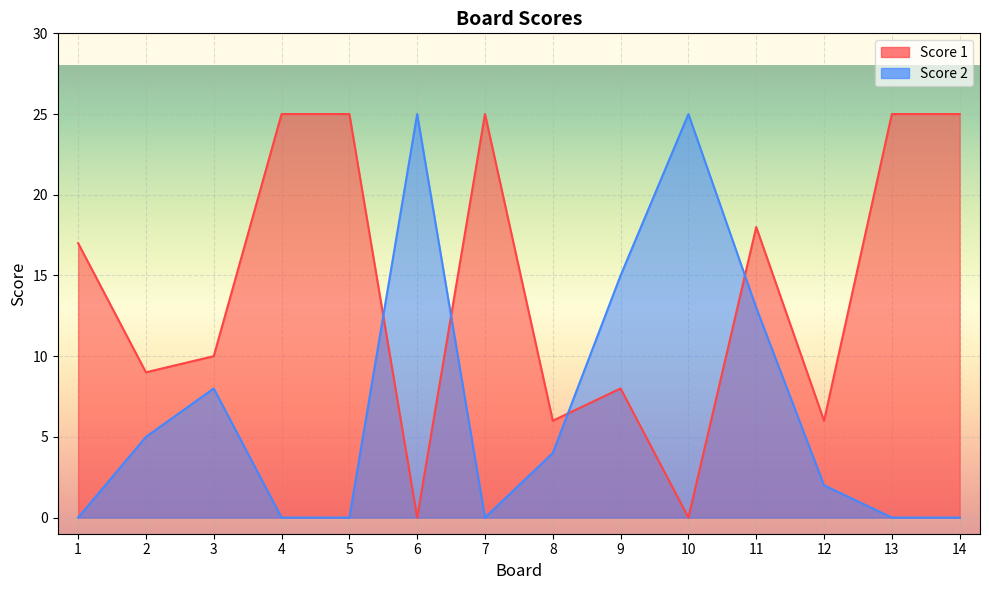

Between 1 and 3, which is larger?

1